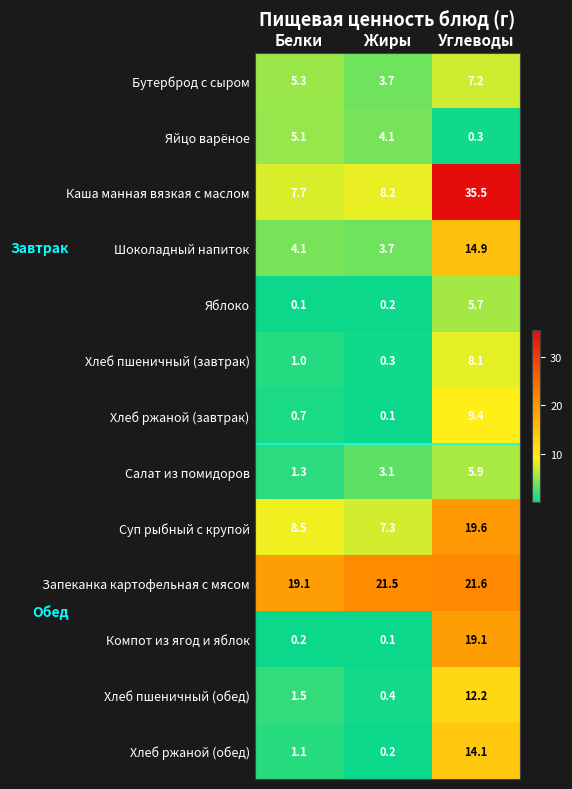

Which label corresponds to the largest value in the chart?

Углеводы